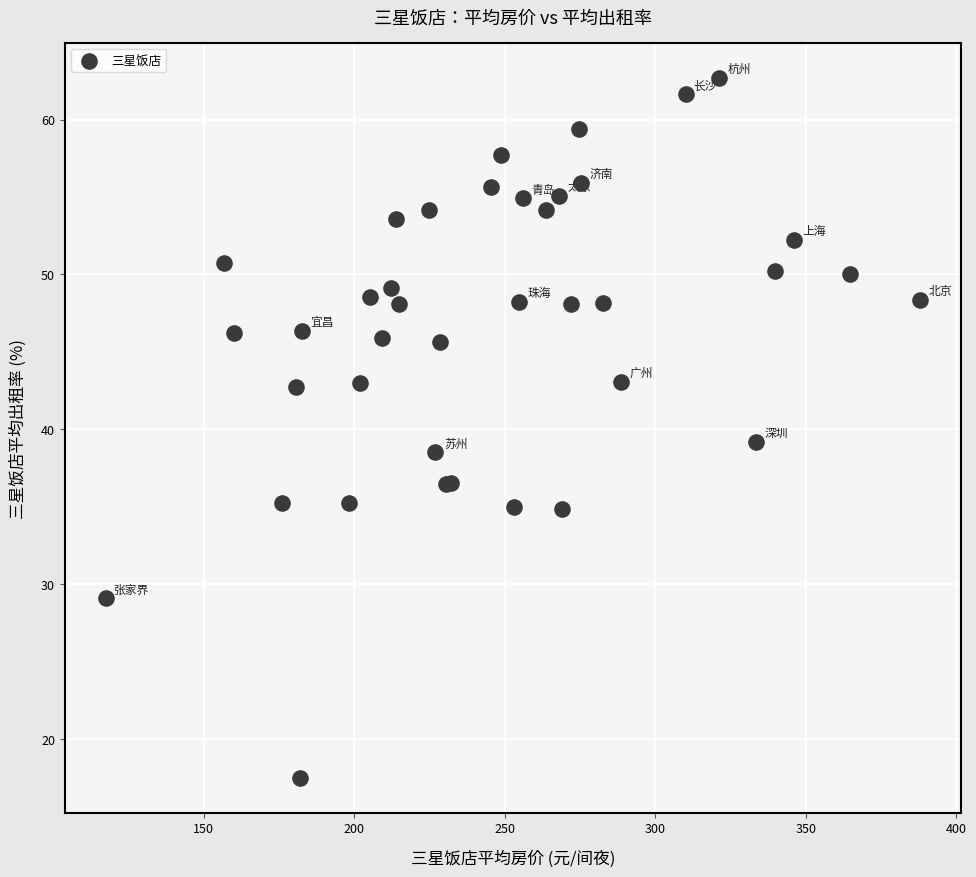

What Y value in the scatter plot is closest to 40?

39.2